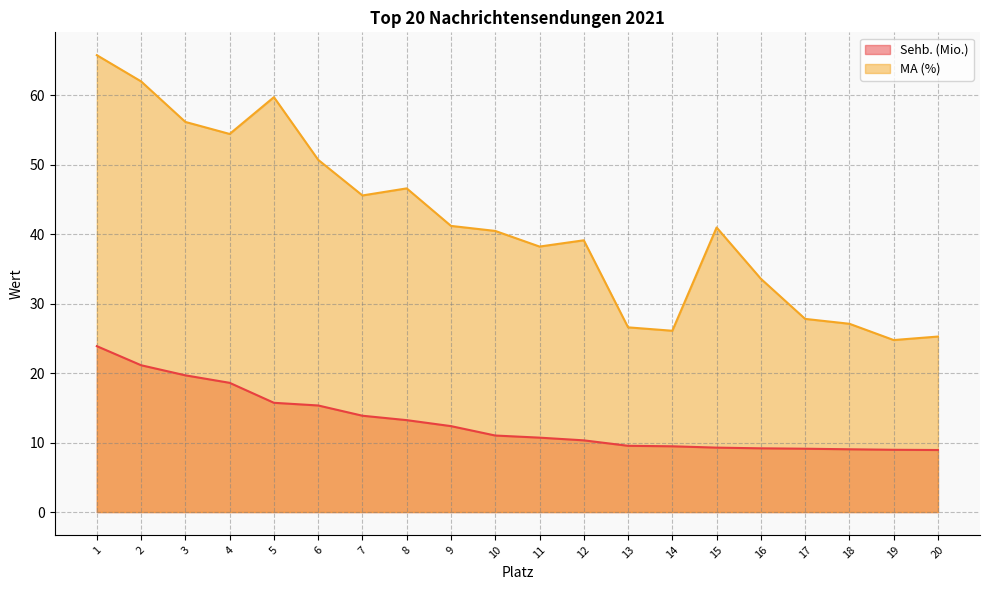

How many data points in MA (%) are less than 40?

9